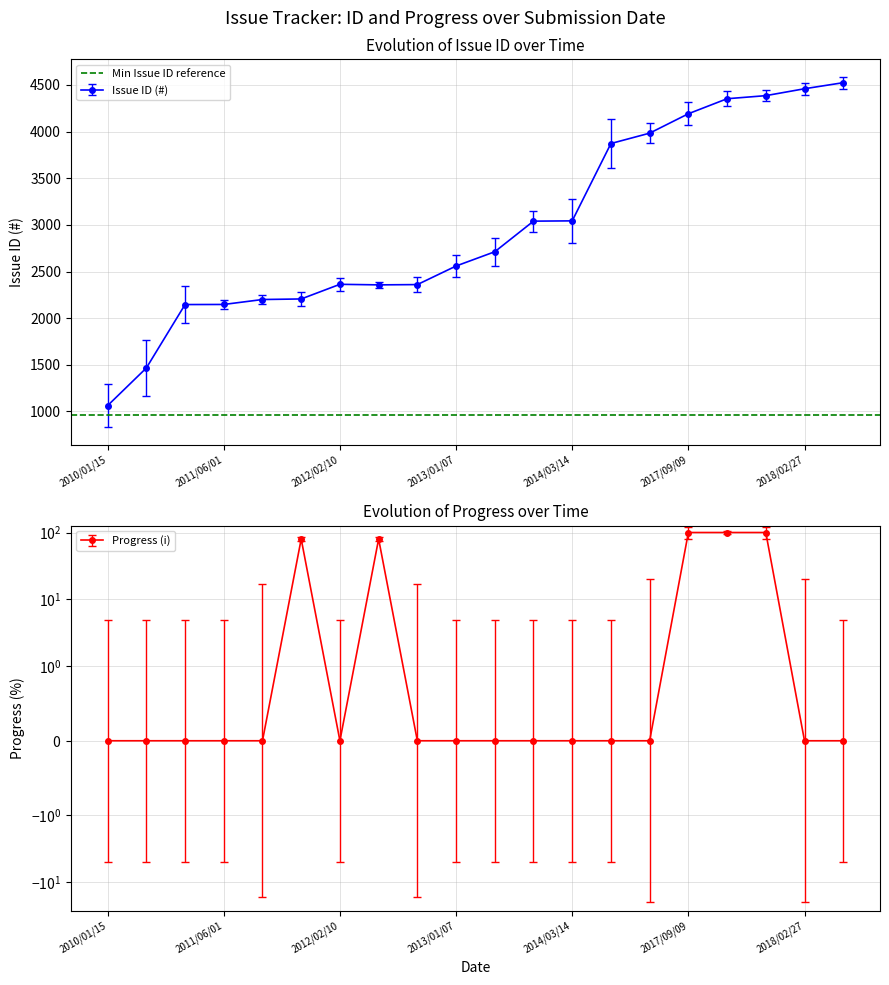

How many series are shown in this chart?

2